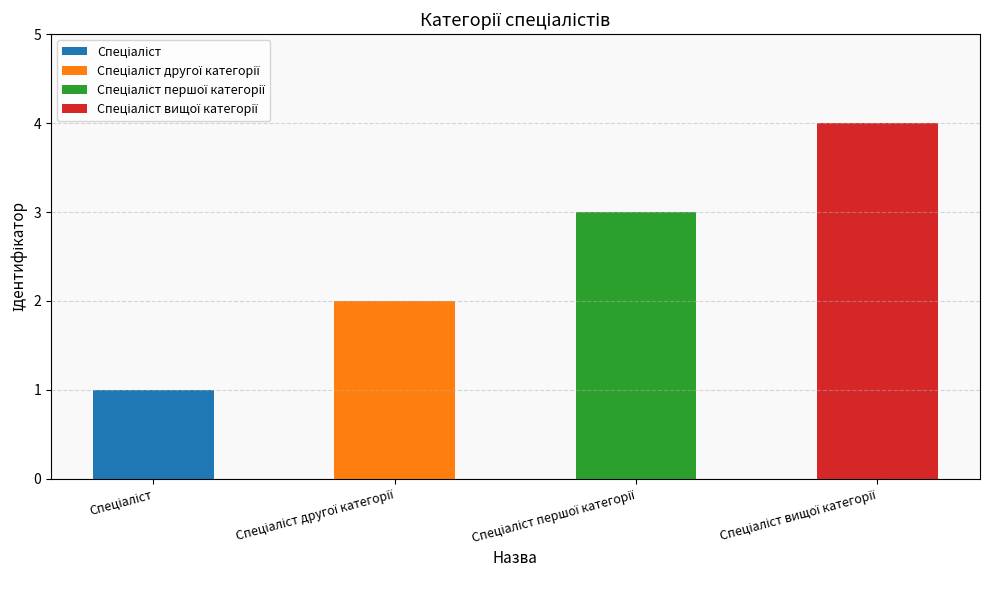

Are the bars grouped side by side (vs. stacked)?

No